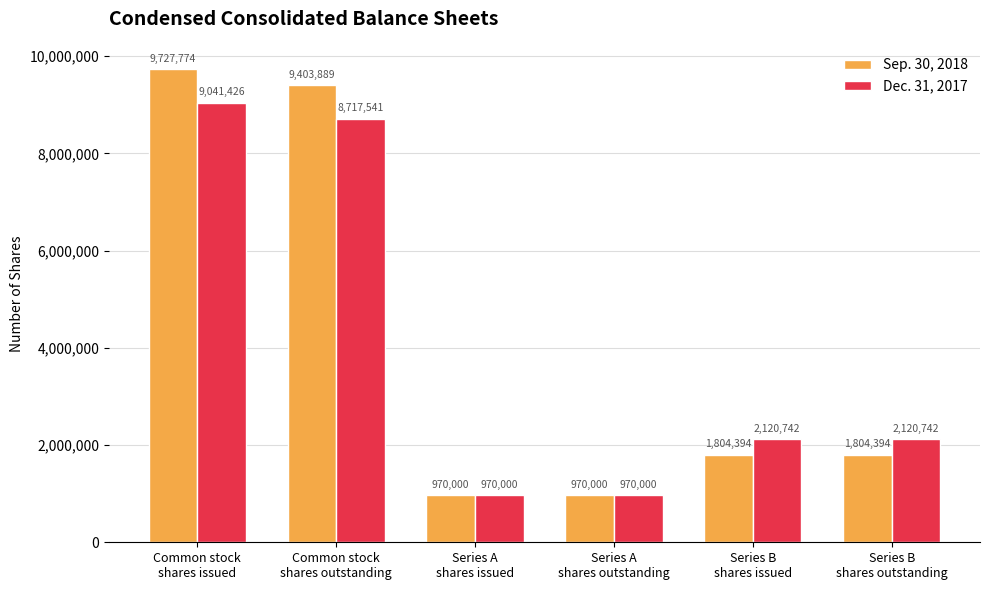

How many series are shown in this chart?

2